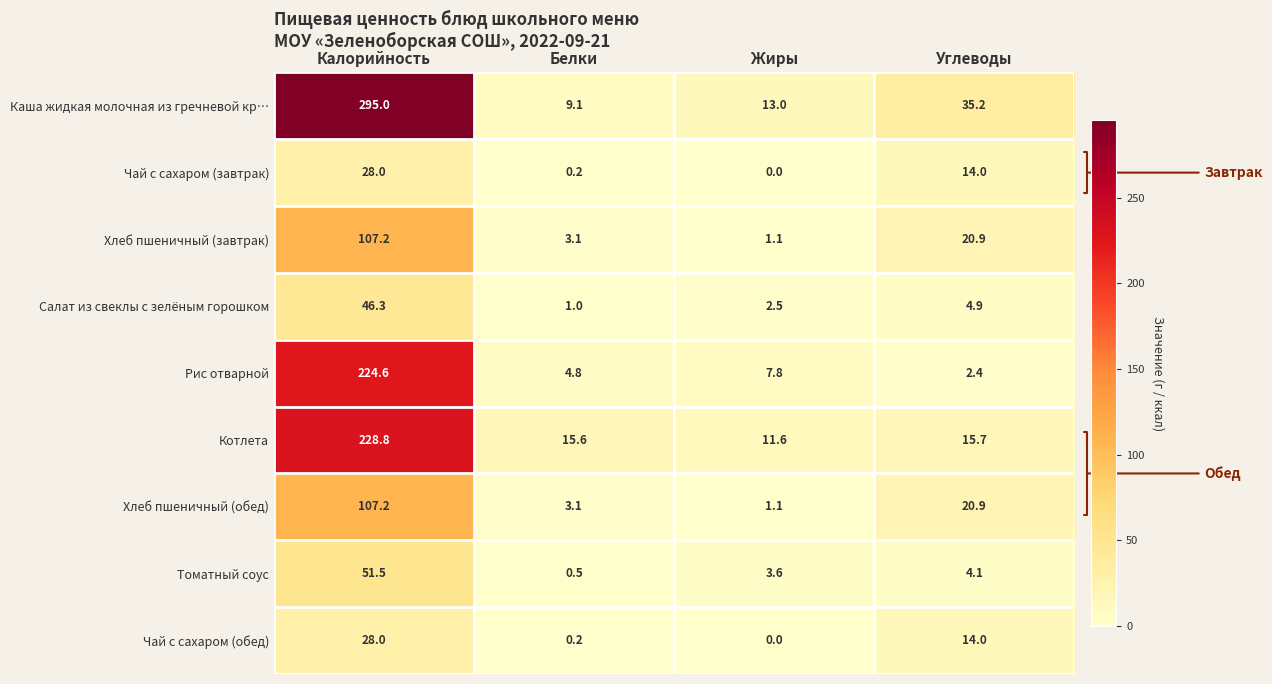

What is the total value across all series at Углеводы?

132.1